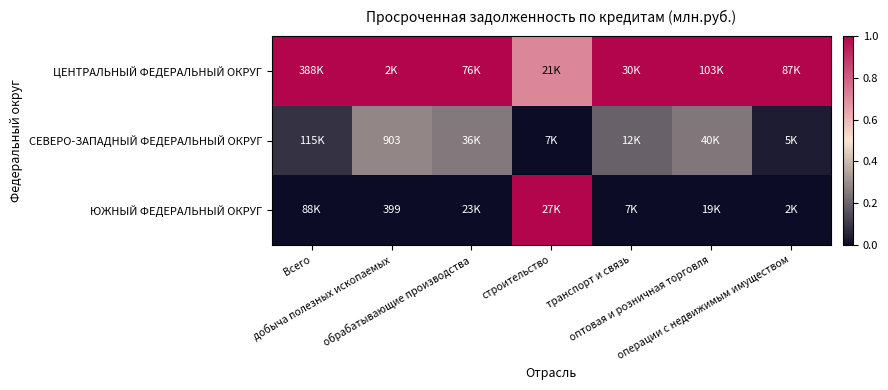

At how many categories does at least one series exceed 0?

7